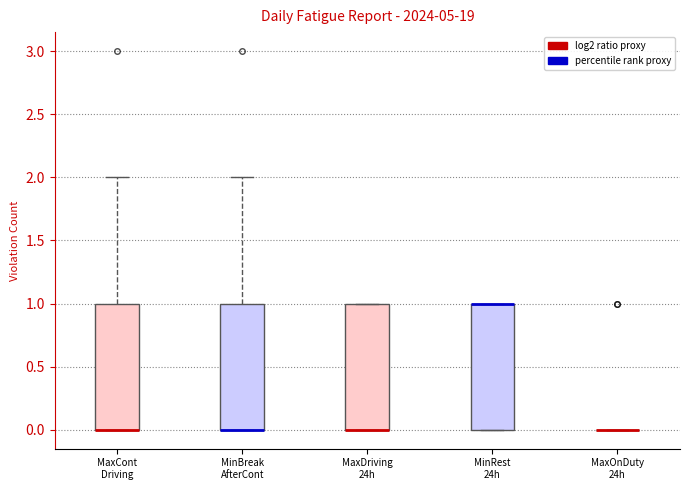

Where is the lower edge of the box for MaxCont Driving on the y-axis? The values are not printed on the chart, so give them approximately, as read against the axis.

0